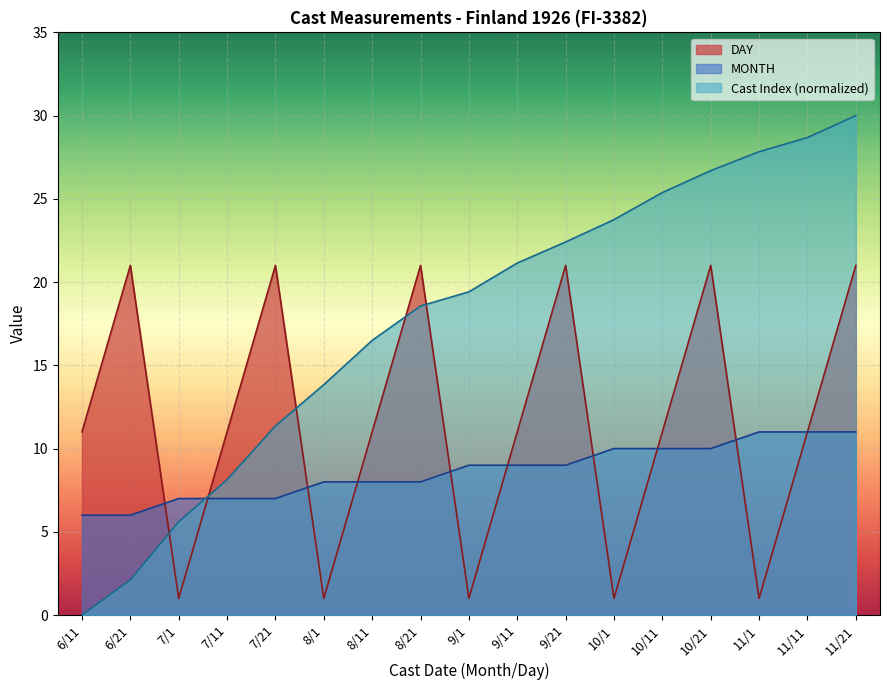

What is the maximum value for CAST_ID?

30.0